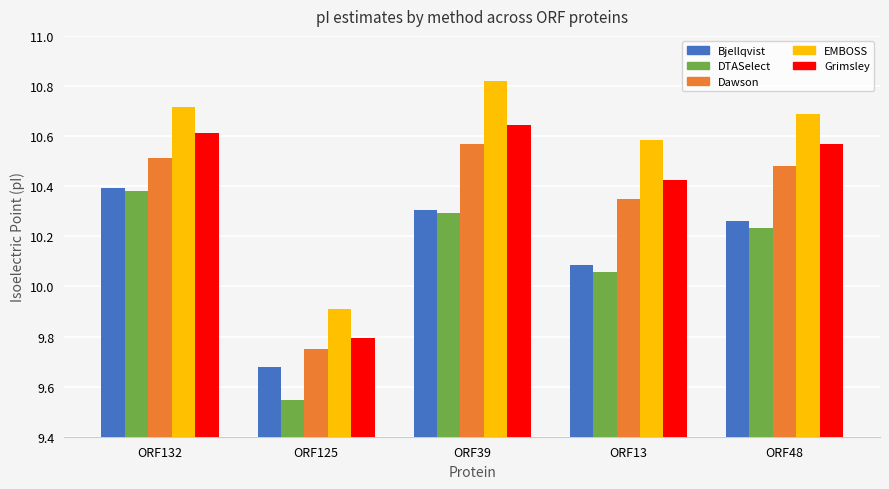

Is it true that Grimsley equals 10.6 at ORF39?

True